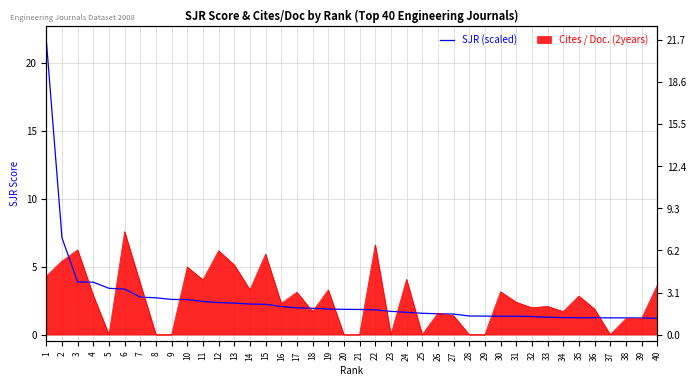

Reading left to right, transcribe all the data shown in this chart.

1=21.7	2=7.1	3=3.9	4=3.9	5=3.4	6=3.4	7=2.8	8=2.7	9=2.6	10=2.6	11=2.4	12=2.4	13=2.3	14=2.2	15=2.2	16=2.1	17=2.0	18=1.9	19=1.9	20=1.9	21=1.9	22=1.8	23=1.7	24=1.6	25=1.6	26=1.5	27=1.5	28=1.4	29=1.4	30=1.4	31=1.4	32=1.3	33=1.3	34=1.2	35=1.2	36=1.2	37=1.2	38=1.2	39=1.2	40=1.2